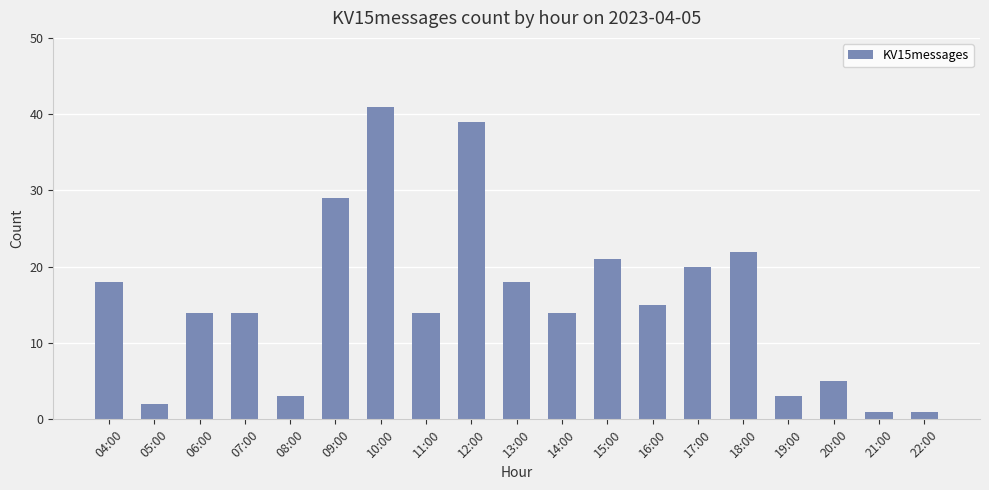

The chart shows a value of 9 at 04:00. True or false?

False